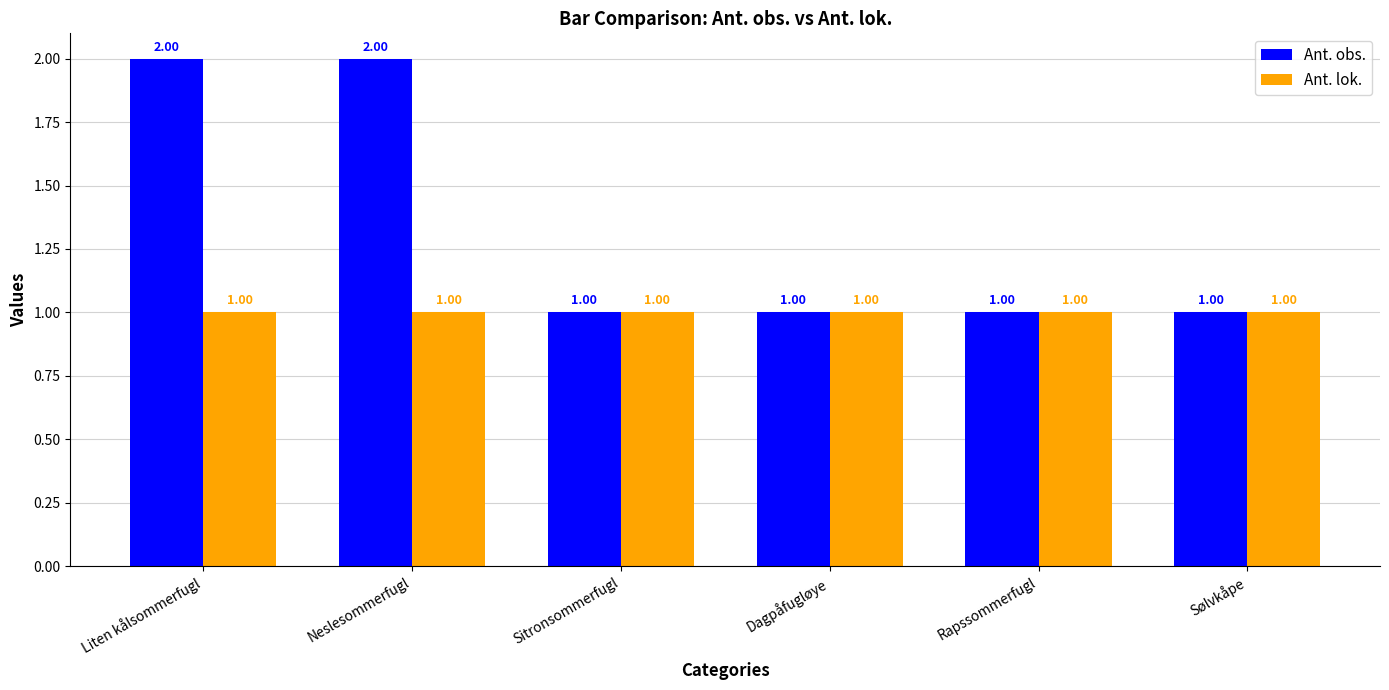

Are the bars grouped side by side (vs. stacked)?

Yes